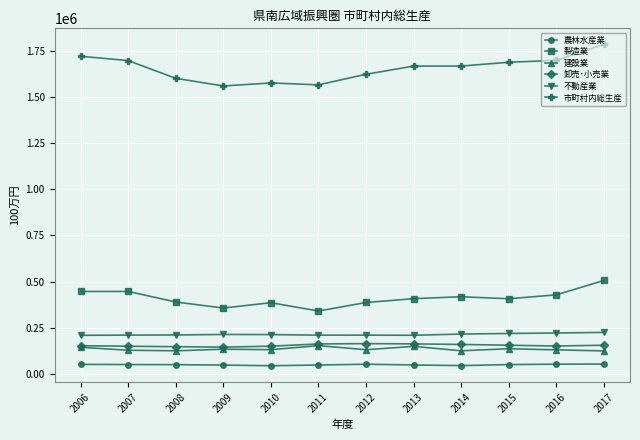

True or false: 卸売･小売業 and 農林水産業 intersect in this chart.

False